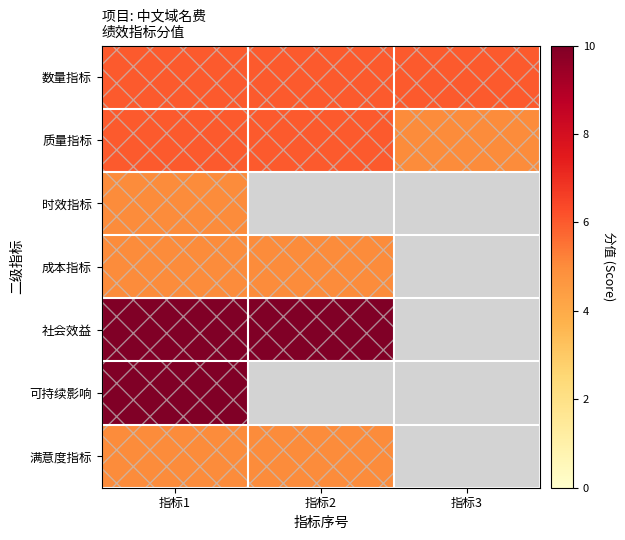

What is the maximum value shown in the chart?

10